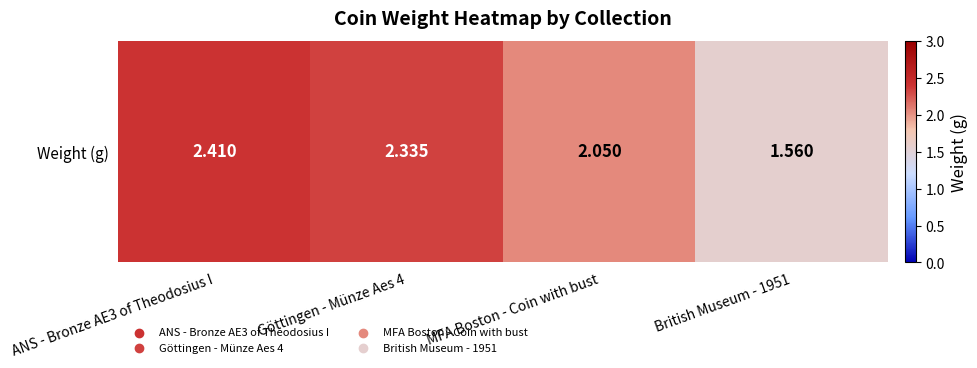

What is the smallest value displayed?

1.6